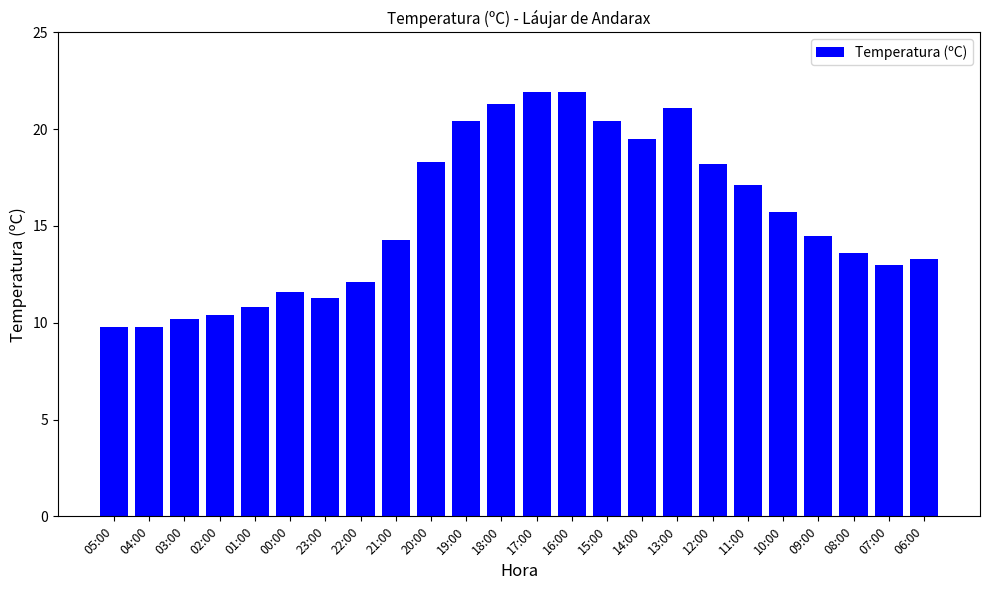

What position from the left is 03:00?

3